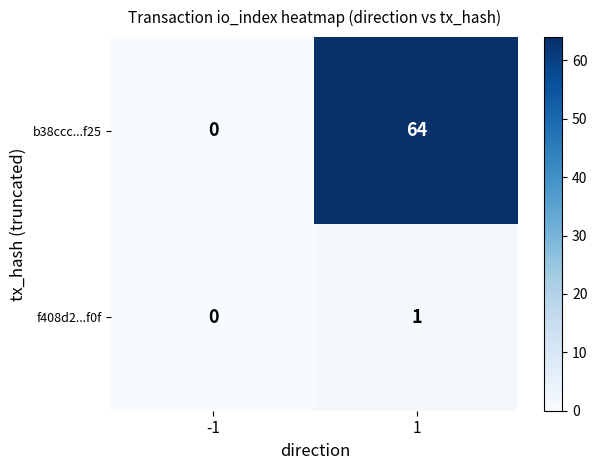

Reading right to left, transcribe all the data shown in this chart.

b38ccc...f25: 1=64	-1=0
f408d2...f0f: 1=1	-1=0